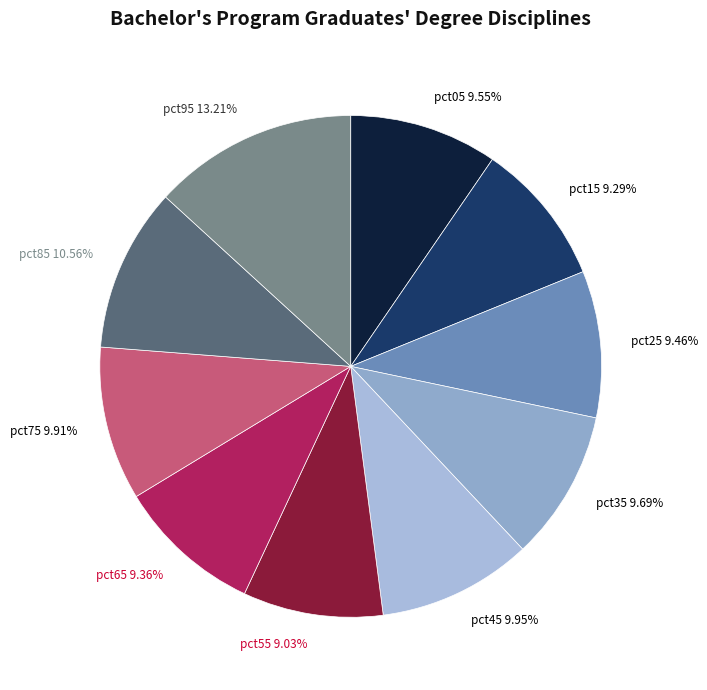

How many slices are in this pie chart?

10